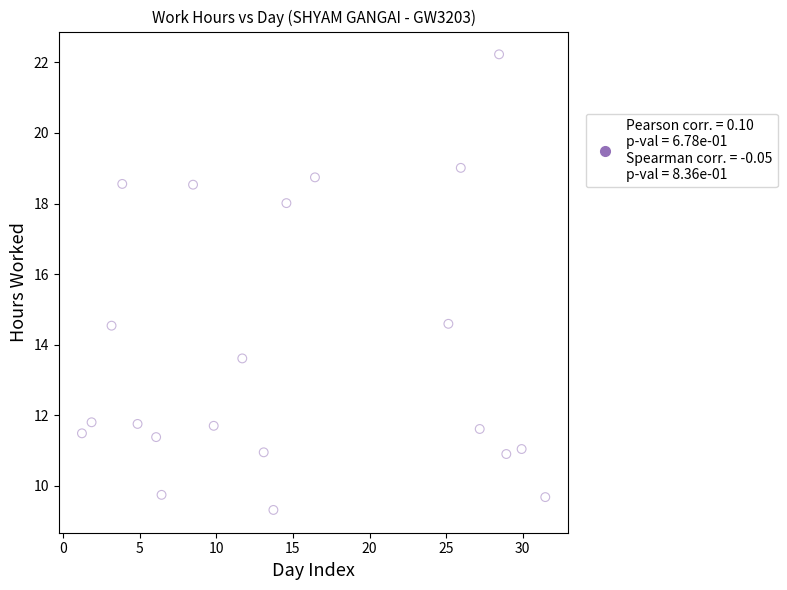

What is the range of Y values (max minus min)?

12.9